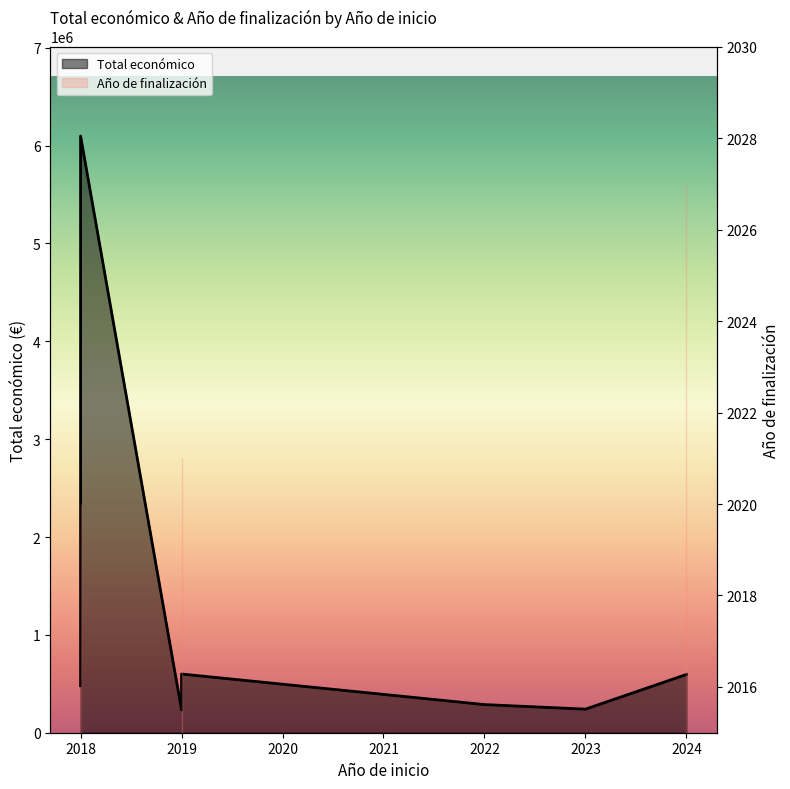

What is the minimum value for Año de finalización?

2020.0